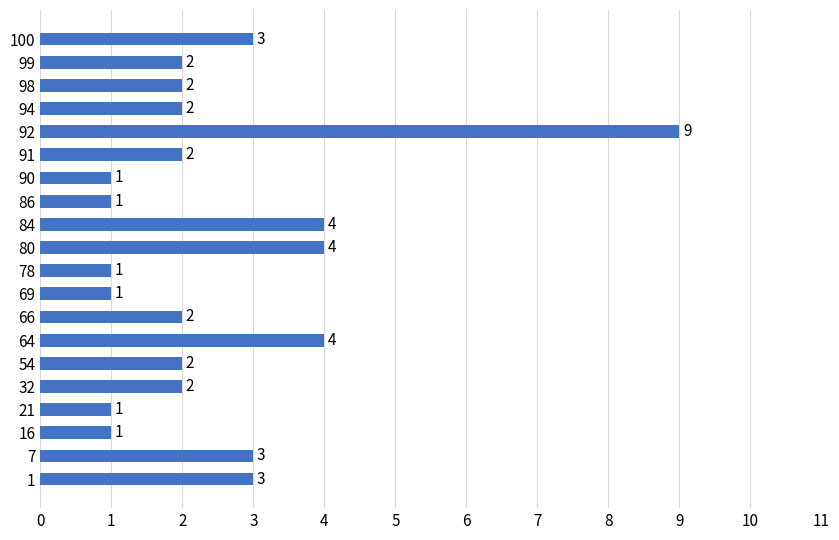

What is the change in value from 66 to 80?

+2